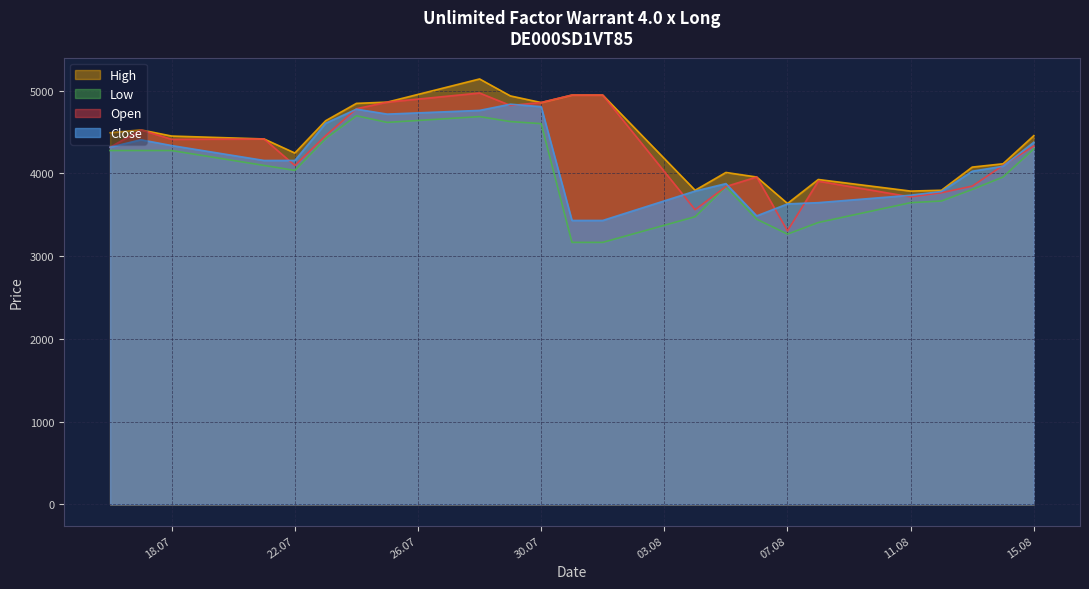

At how many categories does at least one series exceed 3253?

23